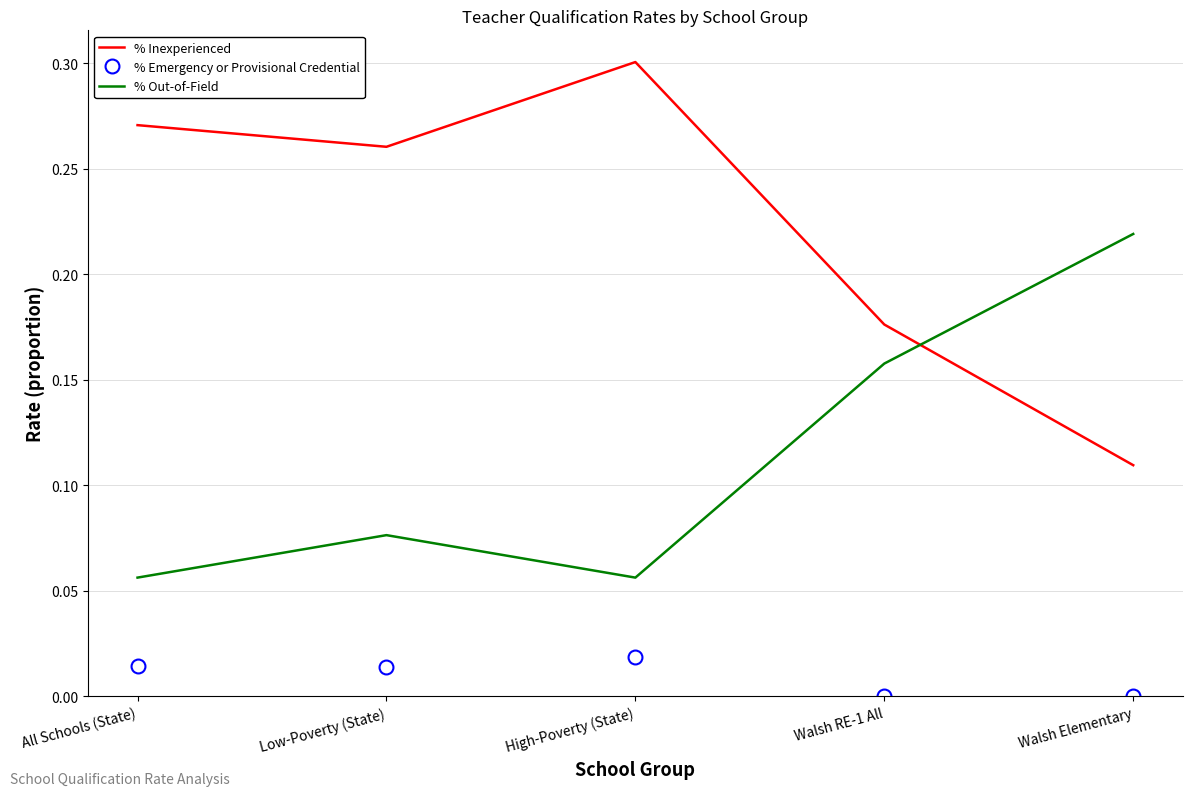

What is the sum of the % Inexperienced values at High-Poverty (State) and Walsh RE-1 All?

0.5